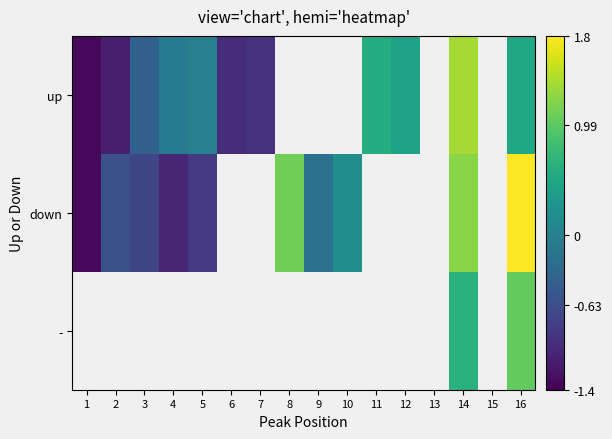

How many values in up are above zero?

4